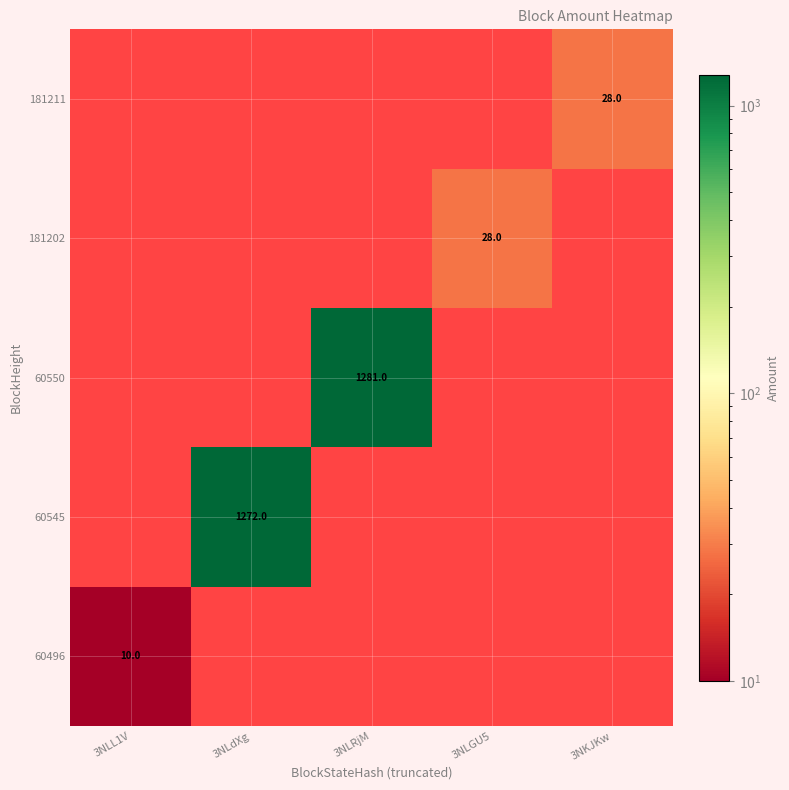

At which category is the sum across all series the highest?

3NLRjM